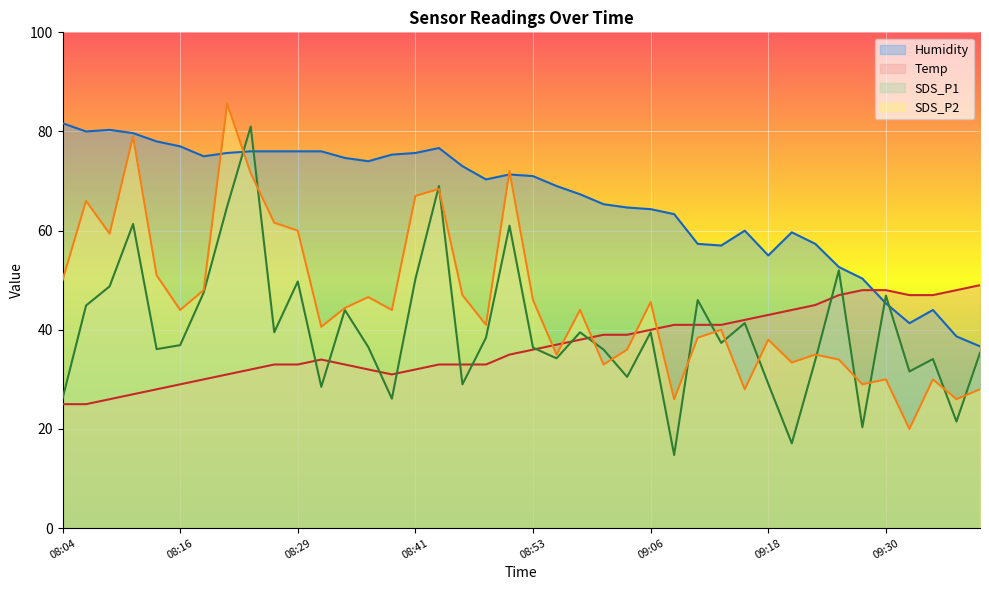

List the series in order of their peak value, lowest first.

Temp, SDS_P1, Humidity, SDS_P2